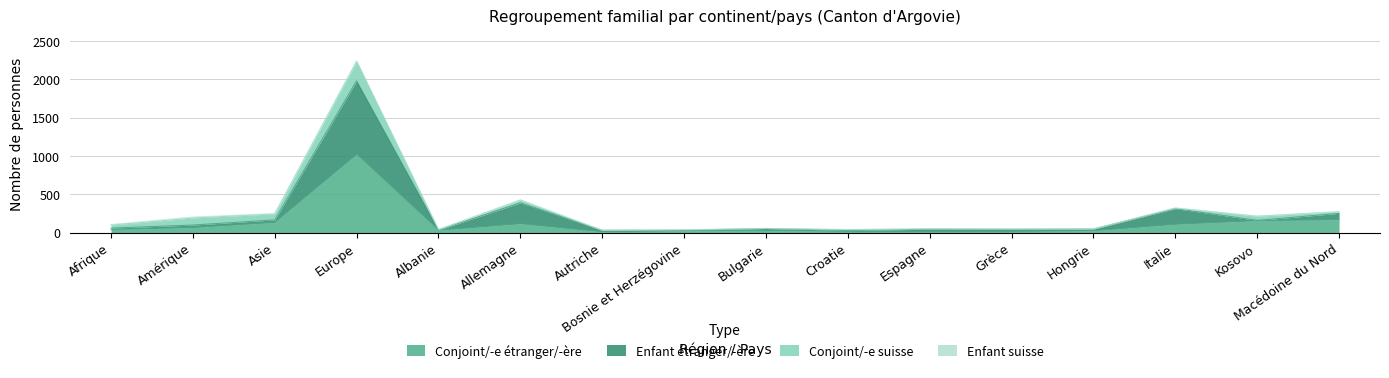

The Conjoint/-e étranger/-ère series shows 24 at Bosnie et Herzégovine. True or false?

True